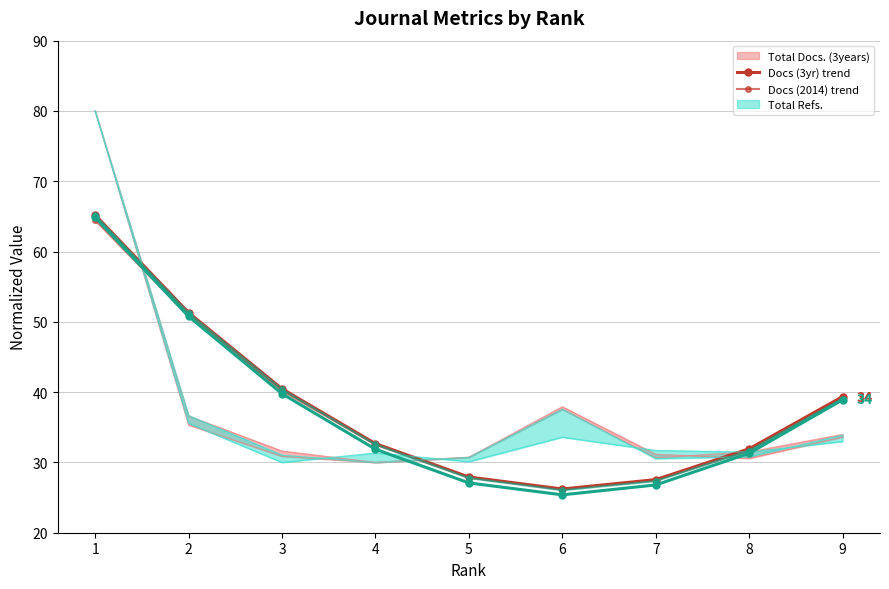

Is the value of Docs (3yr) trend at 3 greater than the value of Citable (3yr) trend at 8?

Yes